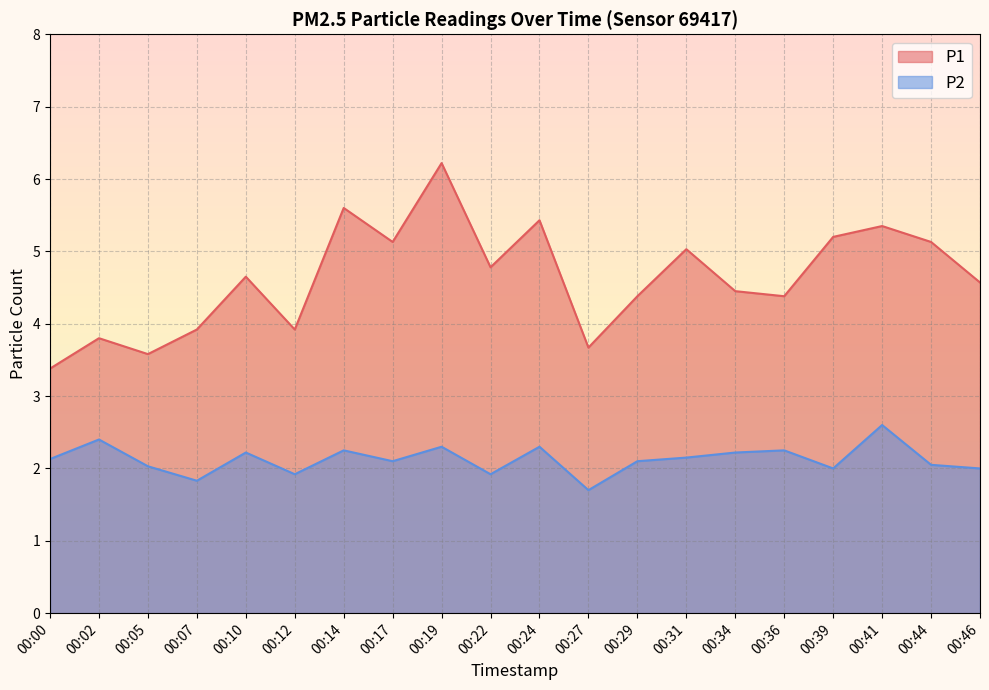

True or false: P2 and P1 intersect in this chart.

False